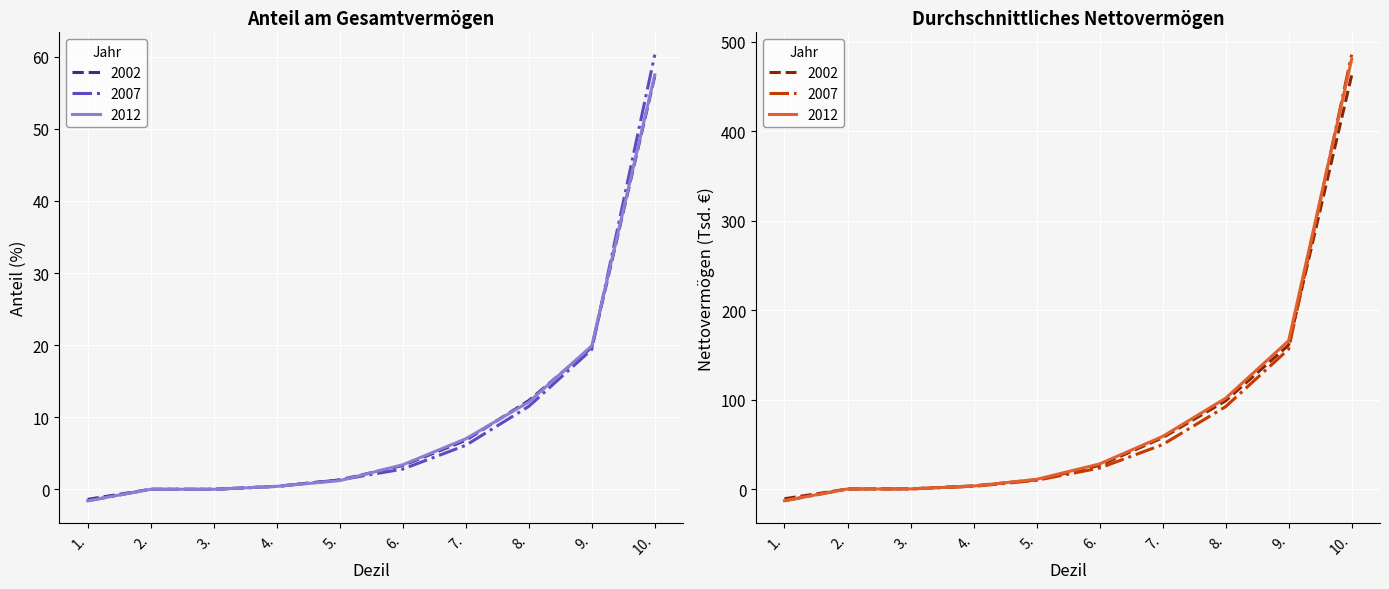

What is the value of the Netto 2002 point at the 5th from the left?

10.3